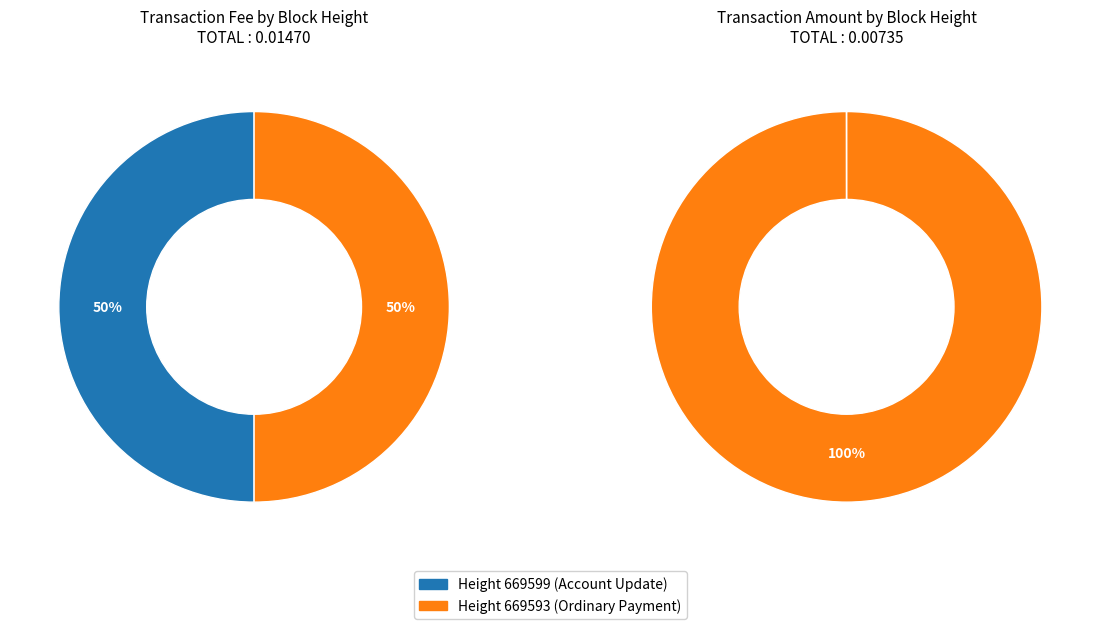

Which series has the widest spread of values?

Amount